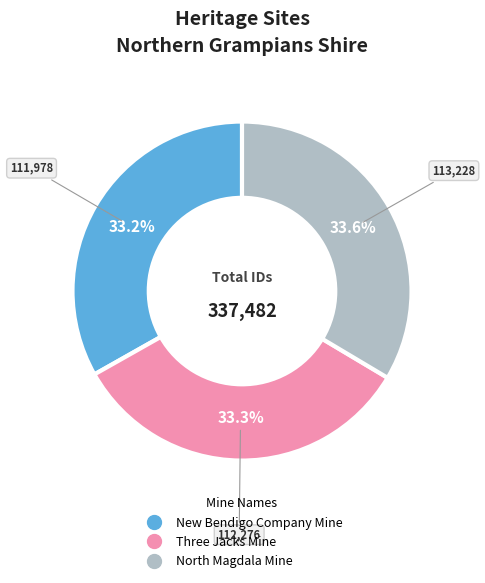

What is the ratio of the value at Three Jacks Mine to the value at New Bendigo Company Mine?

1.0